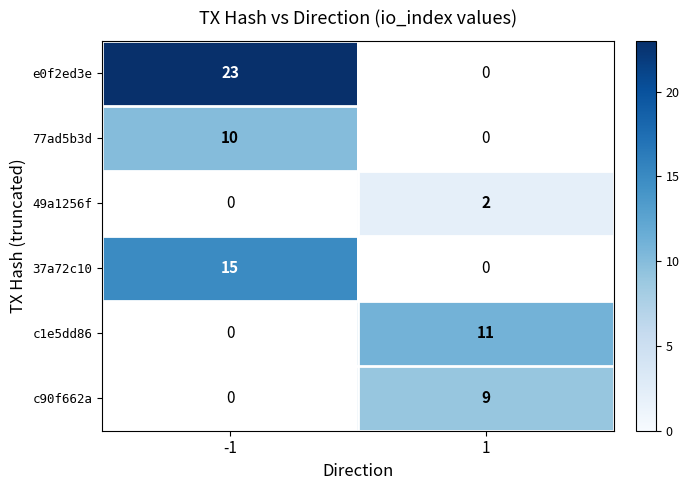

Is it true that c1e5dd86 equals 11 at 1?

True